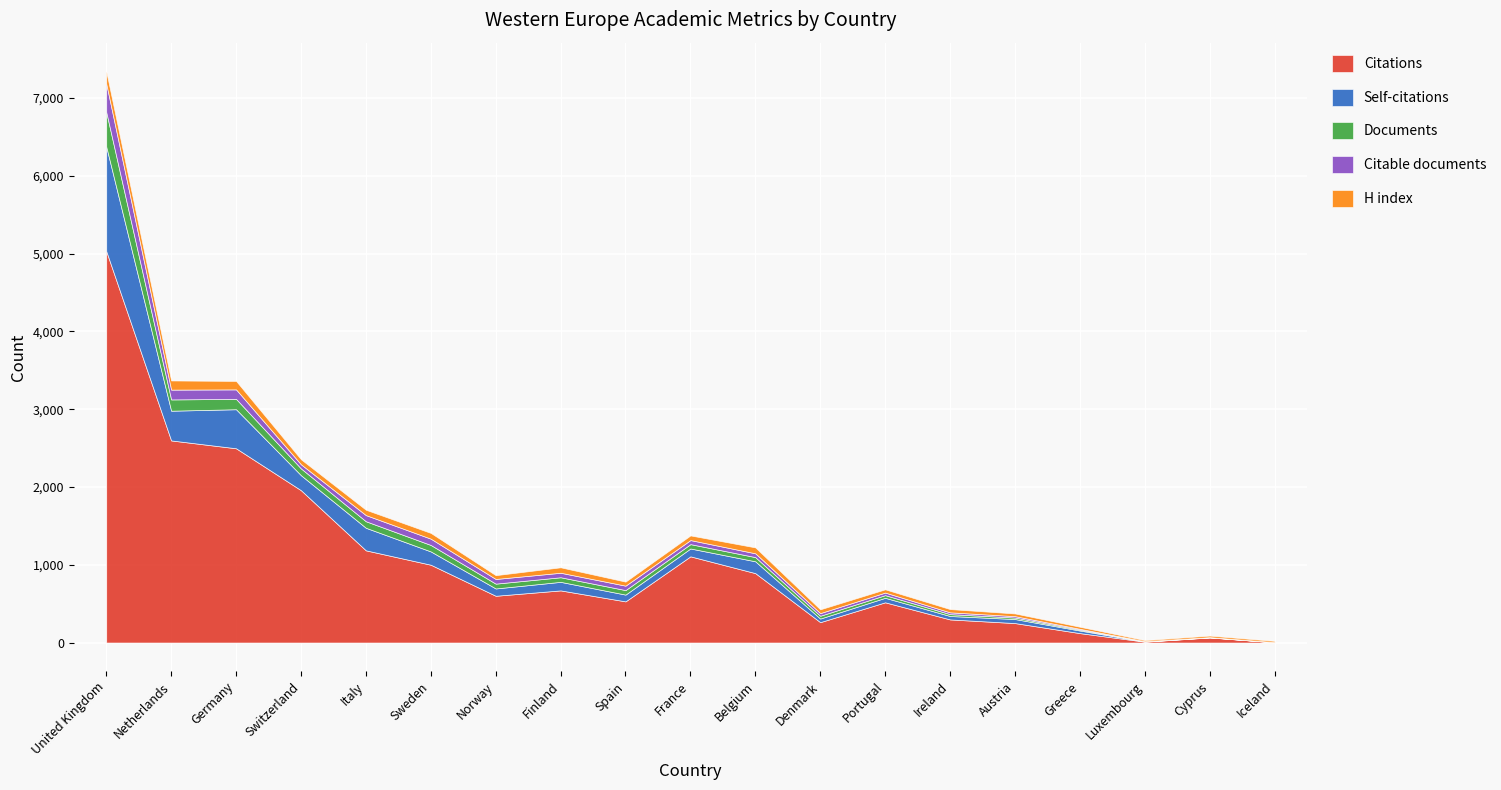

Between Norway and Finland, which series saw the biggest shift?

Citations